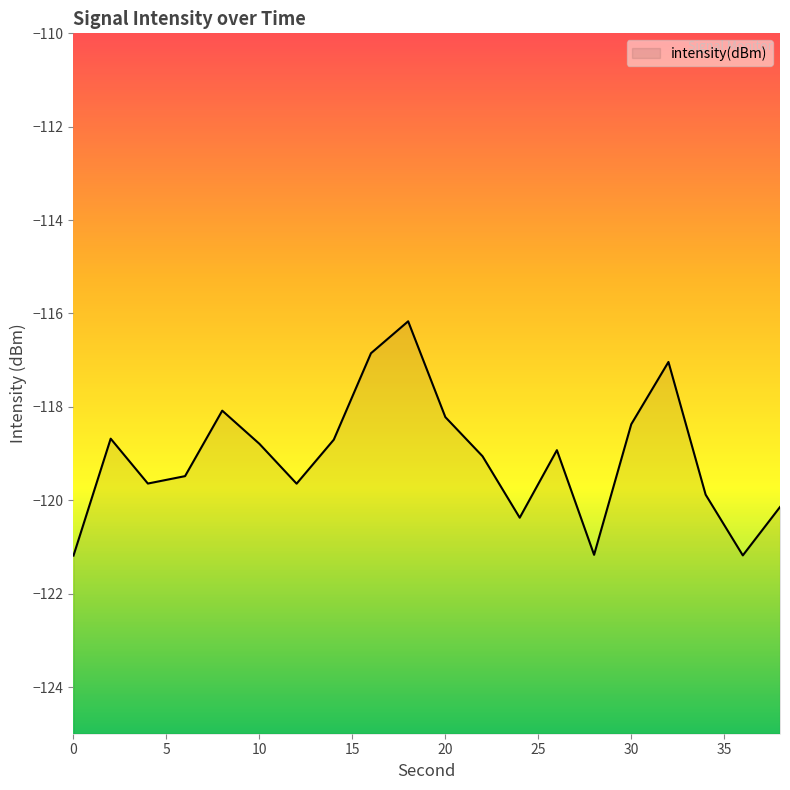

Reading left to right, transcribe all the data shown in this chart.

-121.2	-118.7	-119.6	-119.5	-118.1	-118.8	-119.6	-118.7	-116.9	-116.2	-118.2	-119.1	-120.4	-118.9	-121.2	-118.4	-117.0	-119.9	-121.2	-120.1